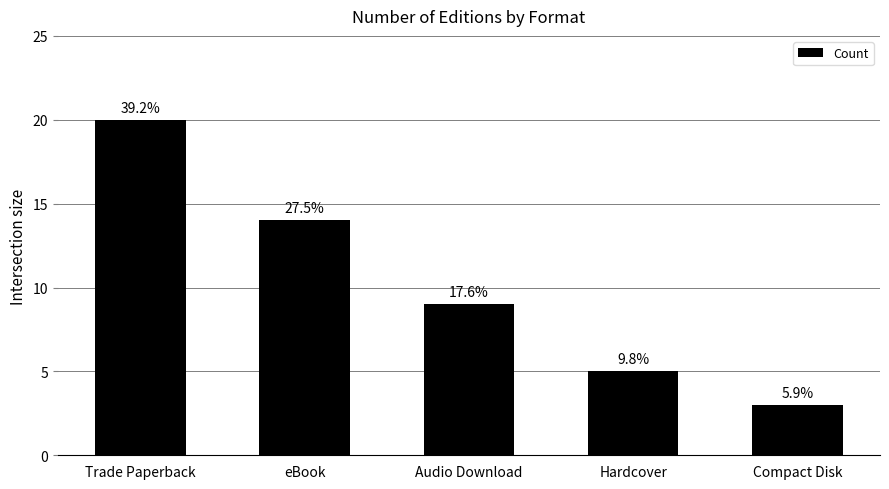

True or false: the data shows 14 at eBook.

True